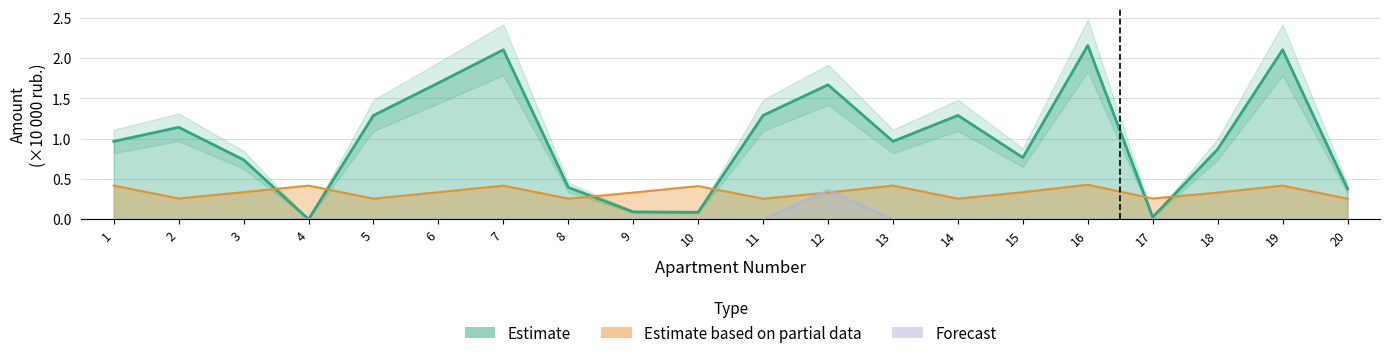

What is the difference between the highest and lowest values at 10?

0.4